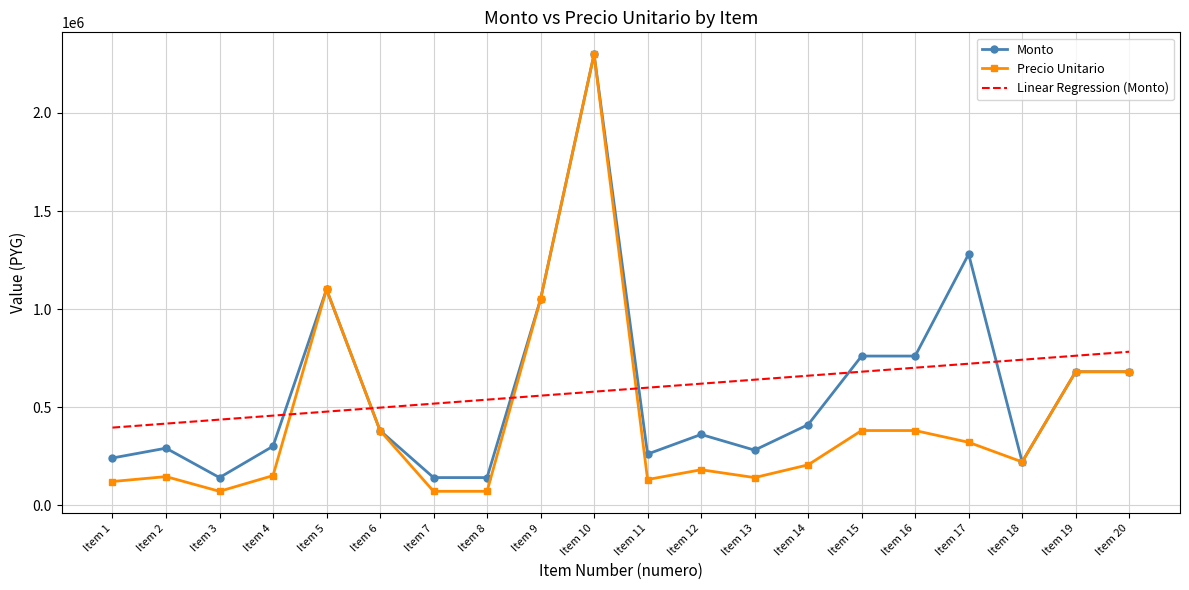

How many times do Linear Regression (Monto) and Monto cross each other?

6